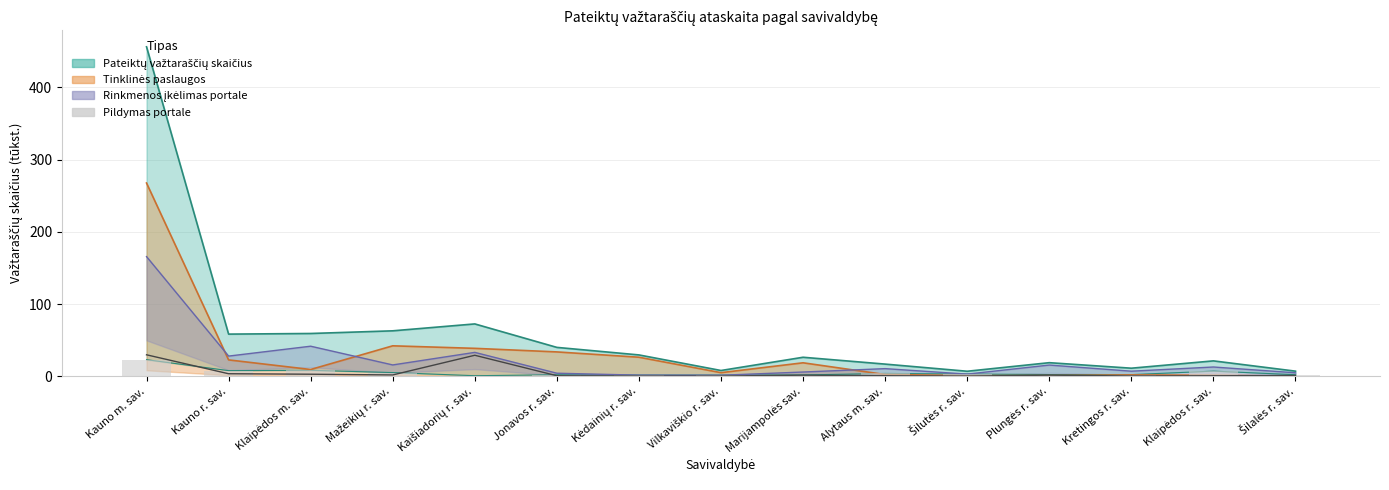

At which label does Pildymas portale first exceed 2?

Kauno m. sav.